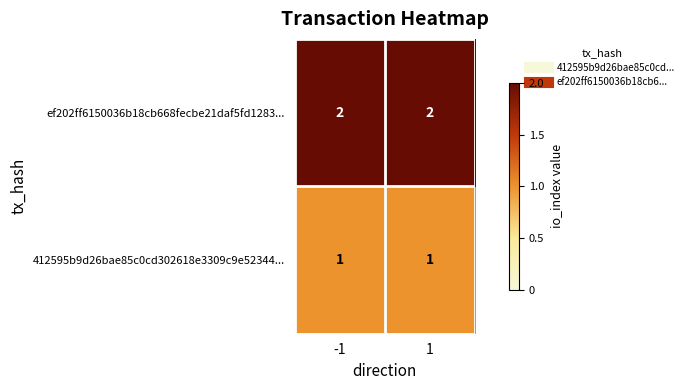

What is the sum of all ef202ff6150036b18cb668fecbe21daf5fd1283... values?

4